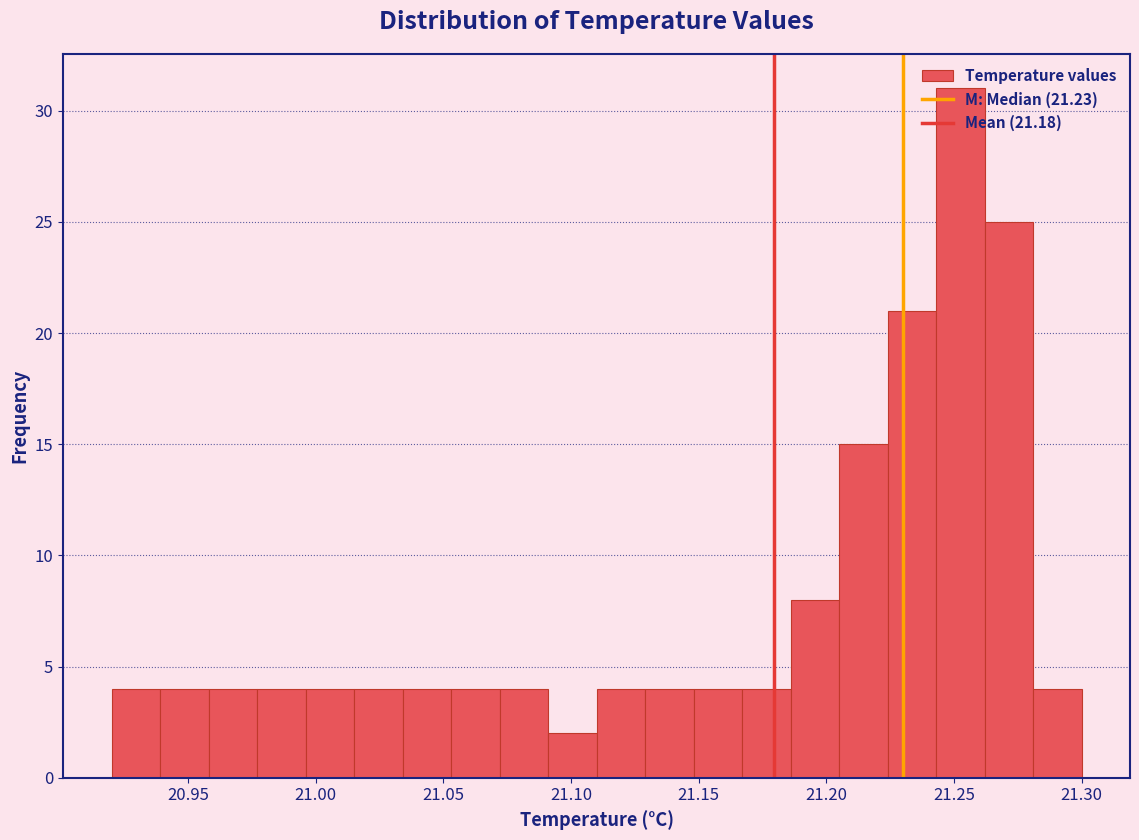

Around what value on the x-axis is the tallest bar? Give the approximate position of its centre, as read against the axis.

21.255